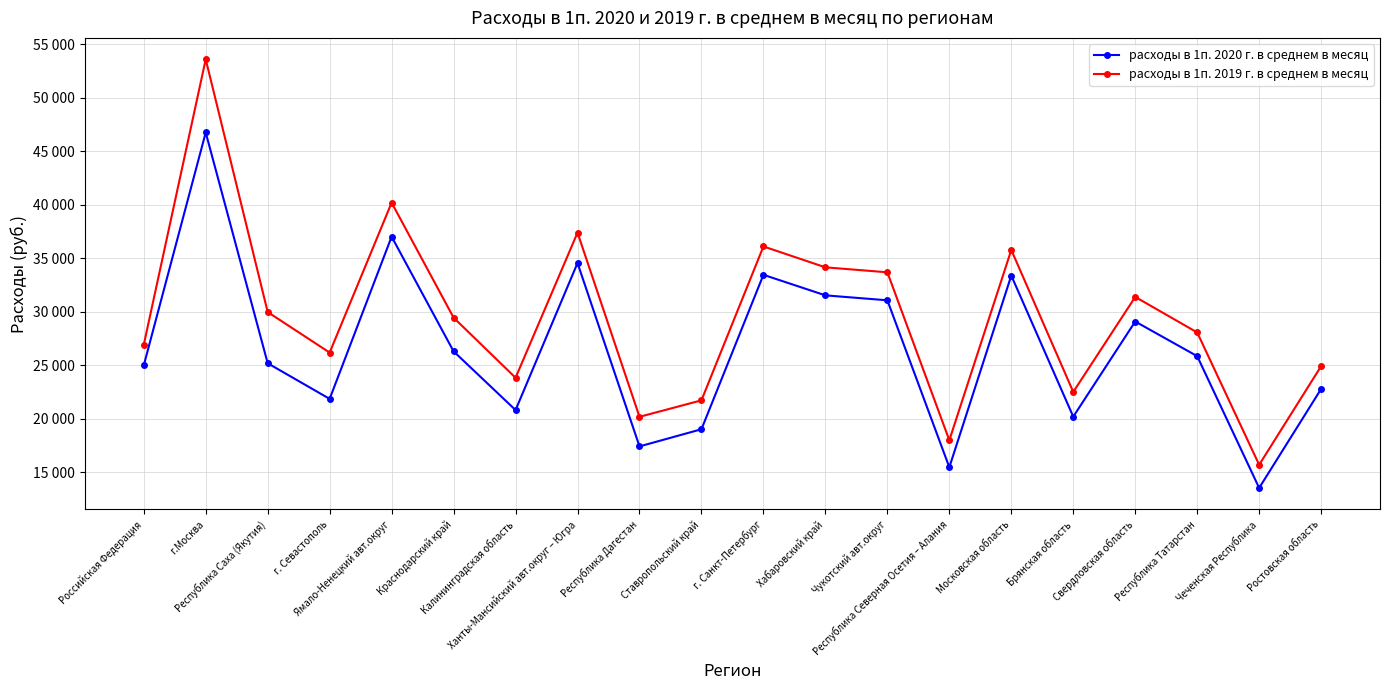

Where is расходы в 1п. 2019 г. в среднем в месяц nearest to the value 34640?

Хабаровский край